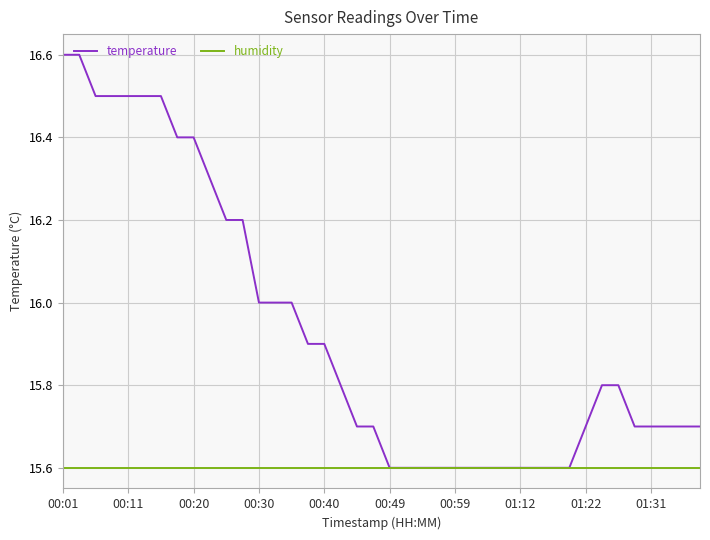

Which series has the widest spread of values?

temperature